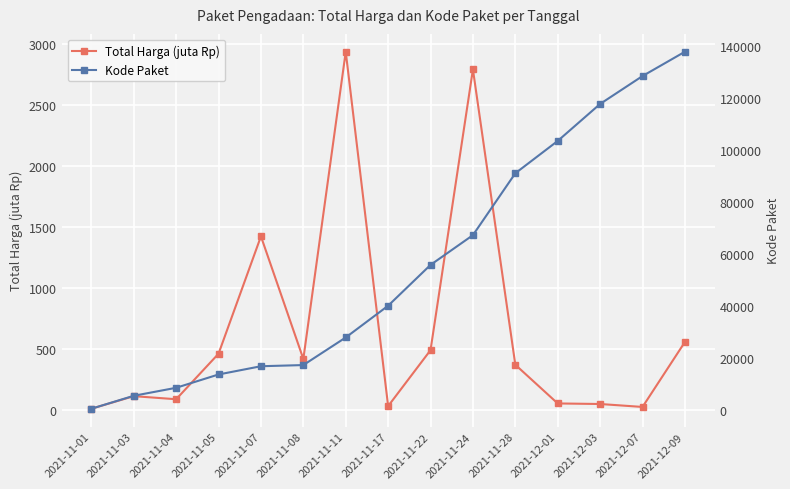

What is the label of the 14th point from the left?

2021-12-07